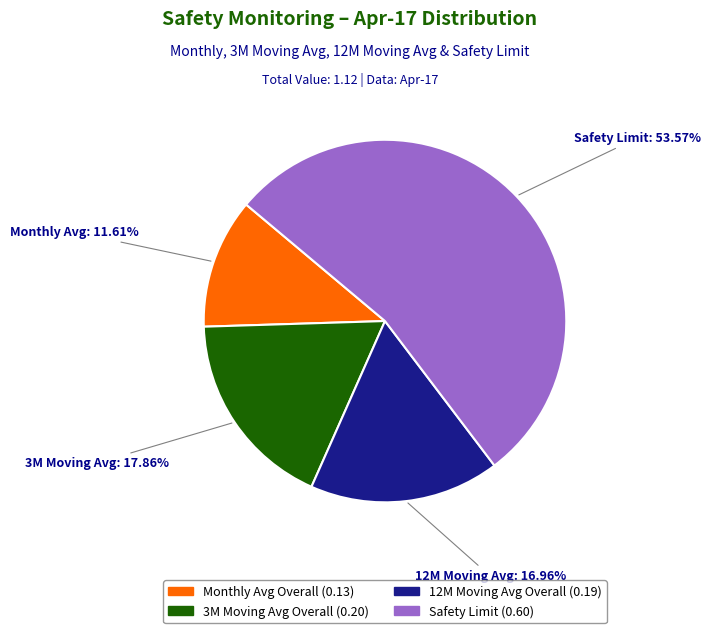

Is there a majority slice in this chart?

Yes